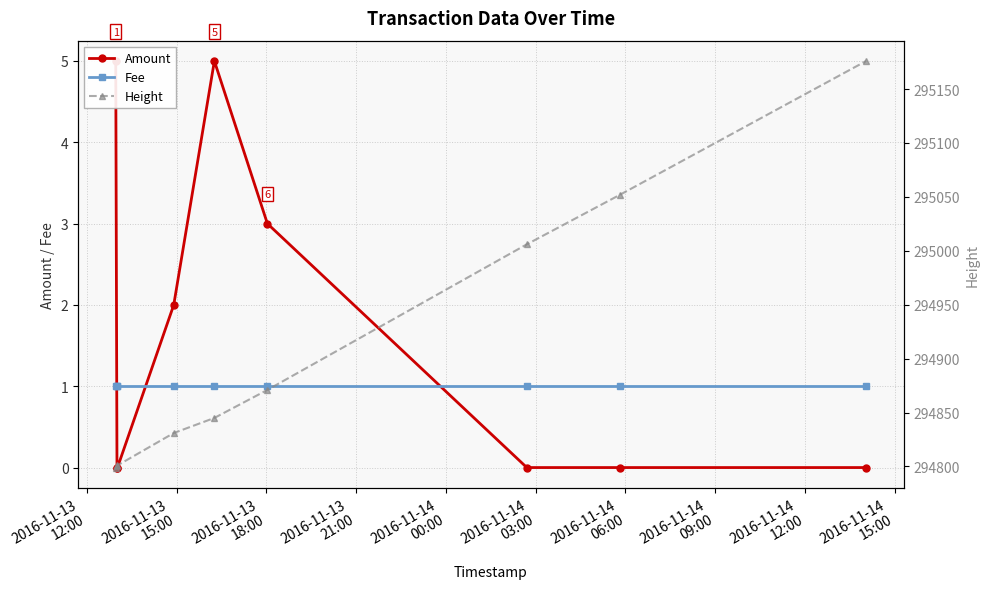

What is the sum of the Height values at 2016-11-13
21:00 and 2016-11-13
12:00?

589630